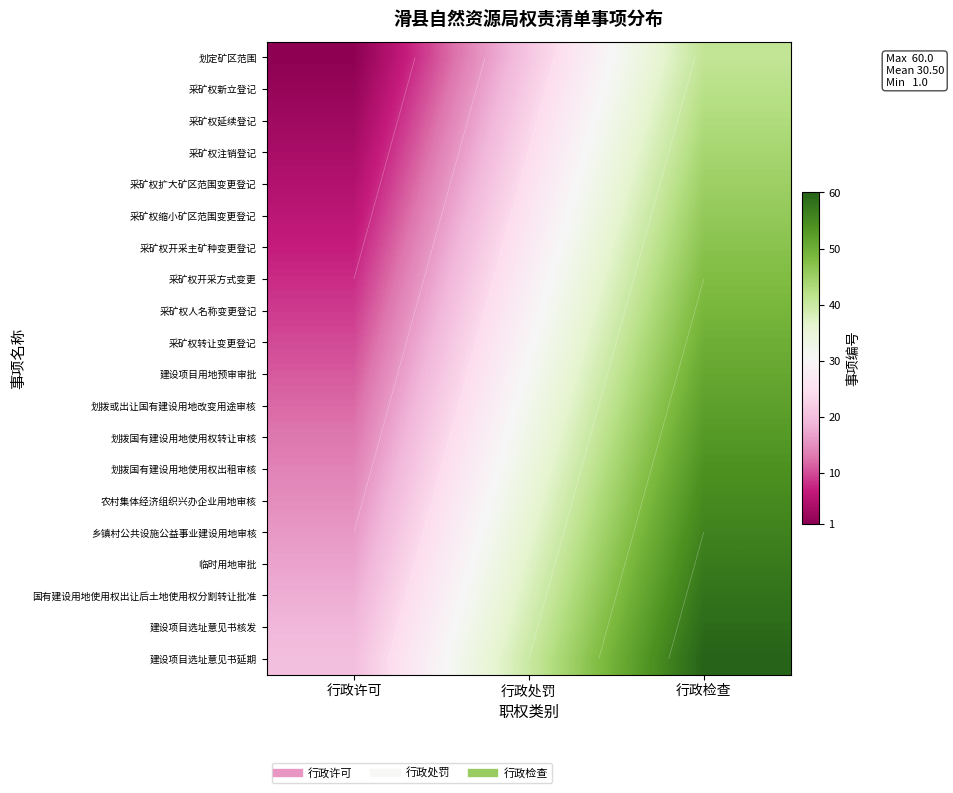

What is the total value across all series at 行政许可?

210